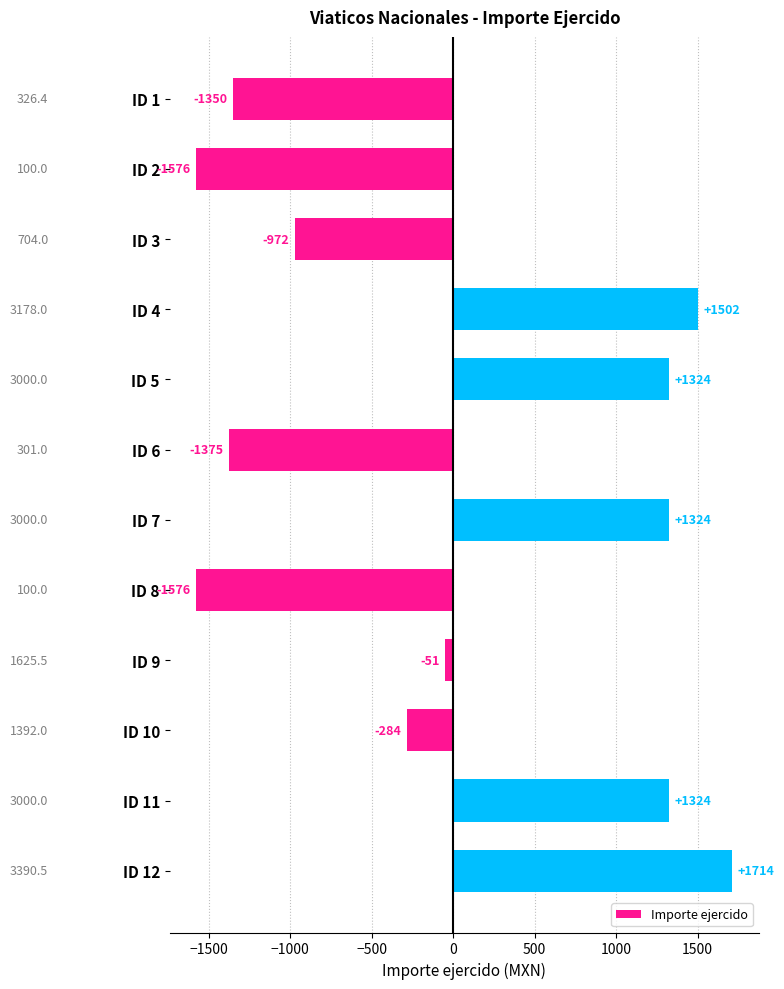

What is the value of the 9th bar from the top?

-51.0